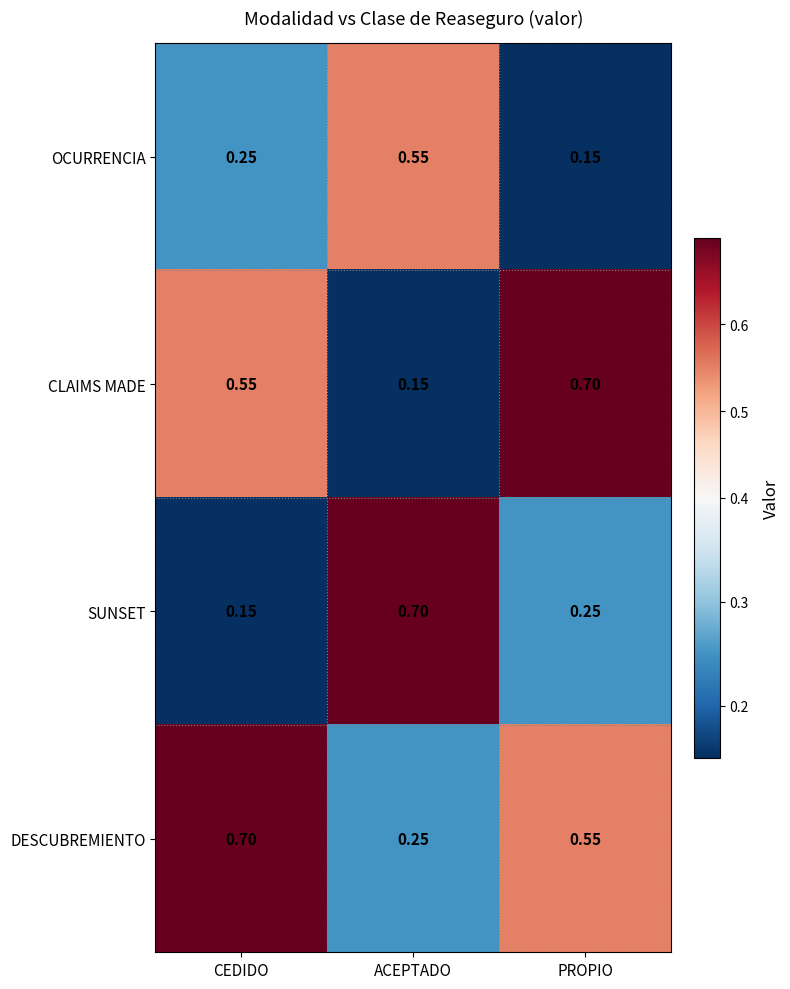

Which series has the largest total across all categories?

DESCUBREMIENTO